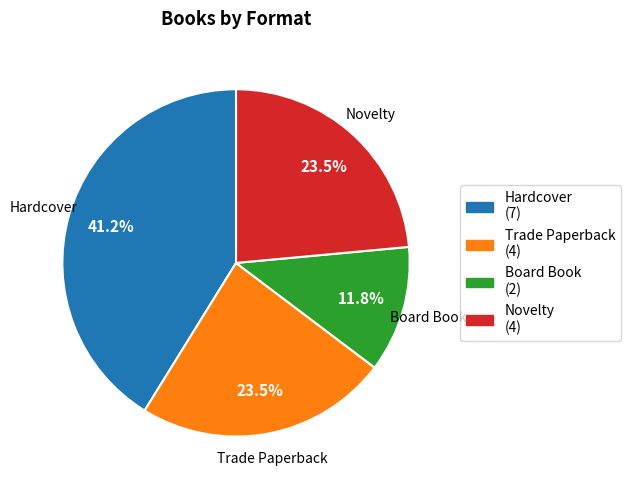

What is the smallest slice in the pie chart?

Board Book